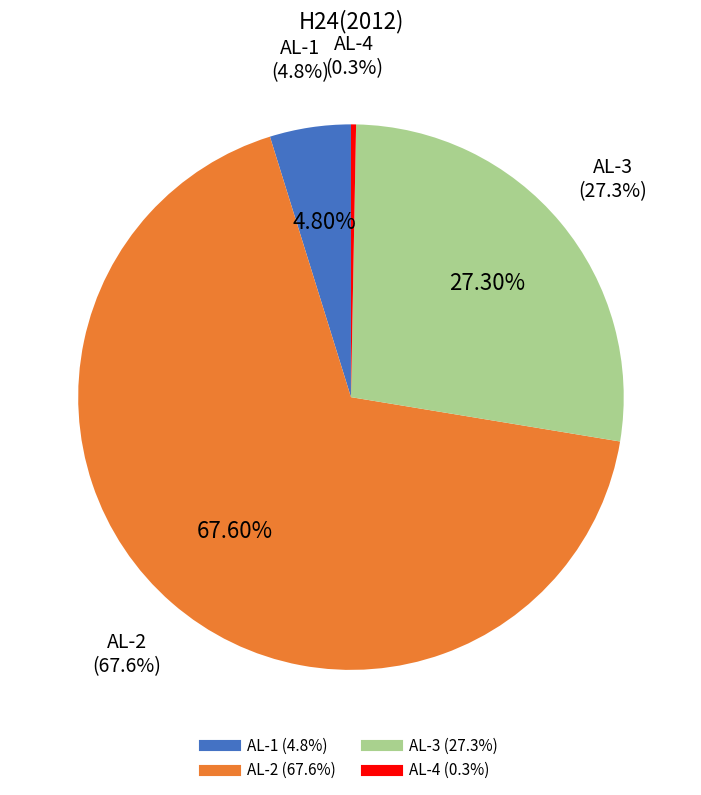

How many slices are in this pie chart?

4